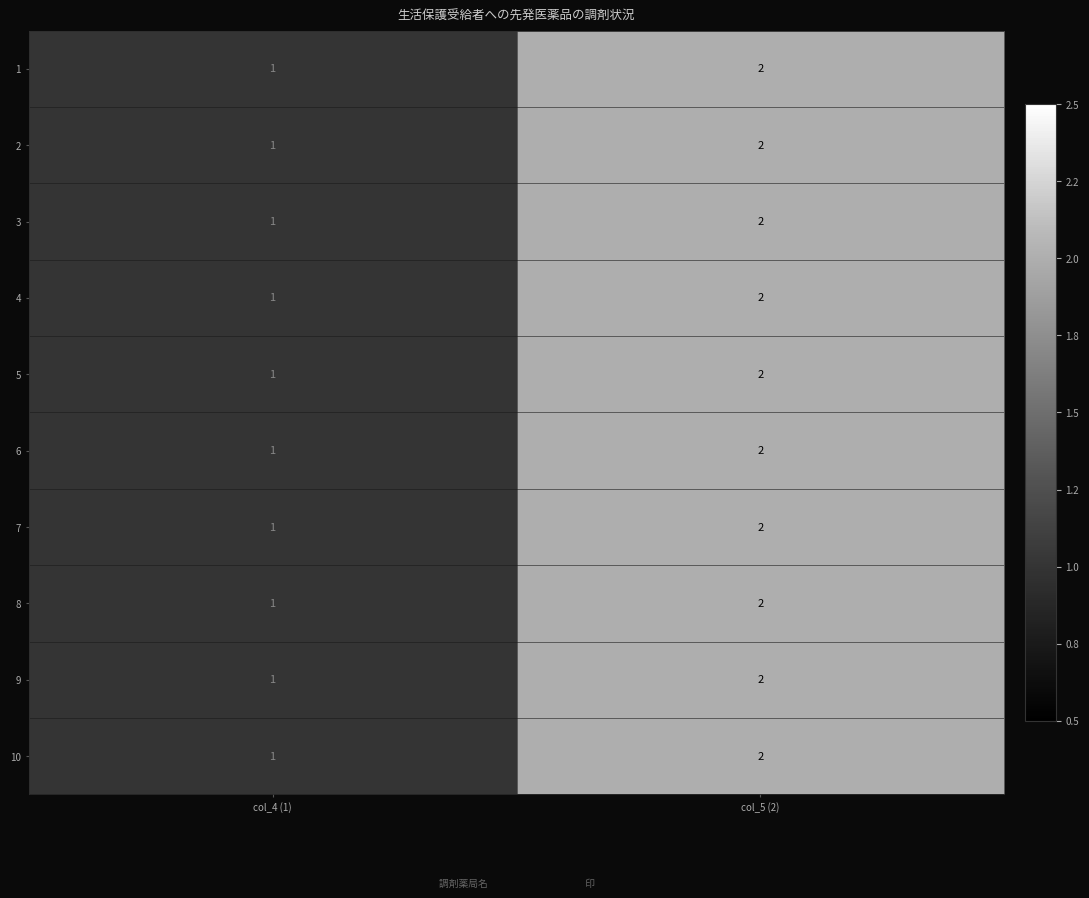

Where is 8 nearest to the value 1?

col_4 (1)